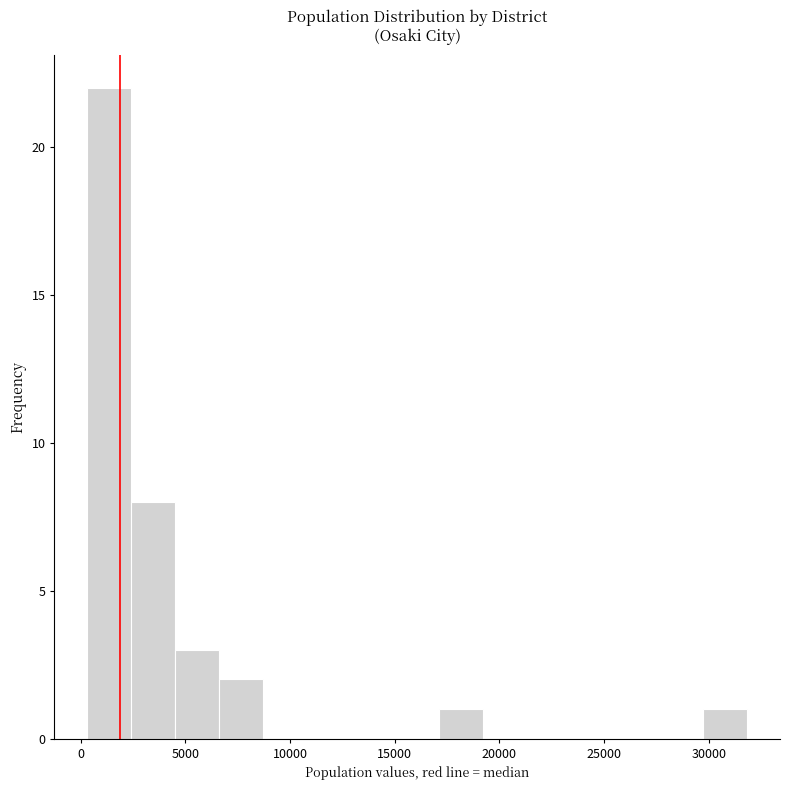

Reading left to right, list every bar in this chart as the range it spans on the x-axis followed by its height. Neither the bar edges nor the heights are printed on the chart, so give them approximately, as read against the axes.

500 to 2500: 22
2500 to 4500: 8
4500 to 6500: 3
6500 to 8500: 2
8500 to 11000: 0
11000 to 13000: 0
13000 to 15000: 0
15000 to 17000: 0
17000 to 19000: 1
19000 to 21500: 0
21500 to 23500: 0
23500 to 25500: 0
25500 to 27500: 0
27500 to 29500: 0
29500 to 32000: 1